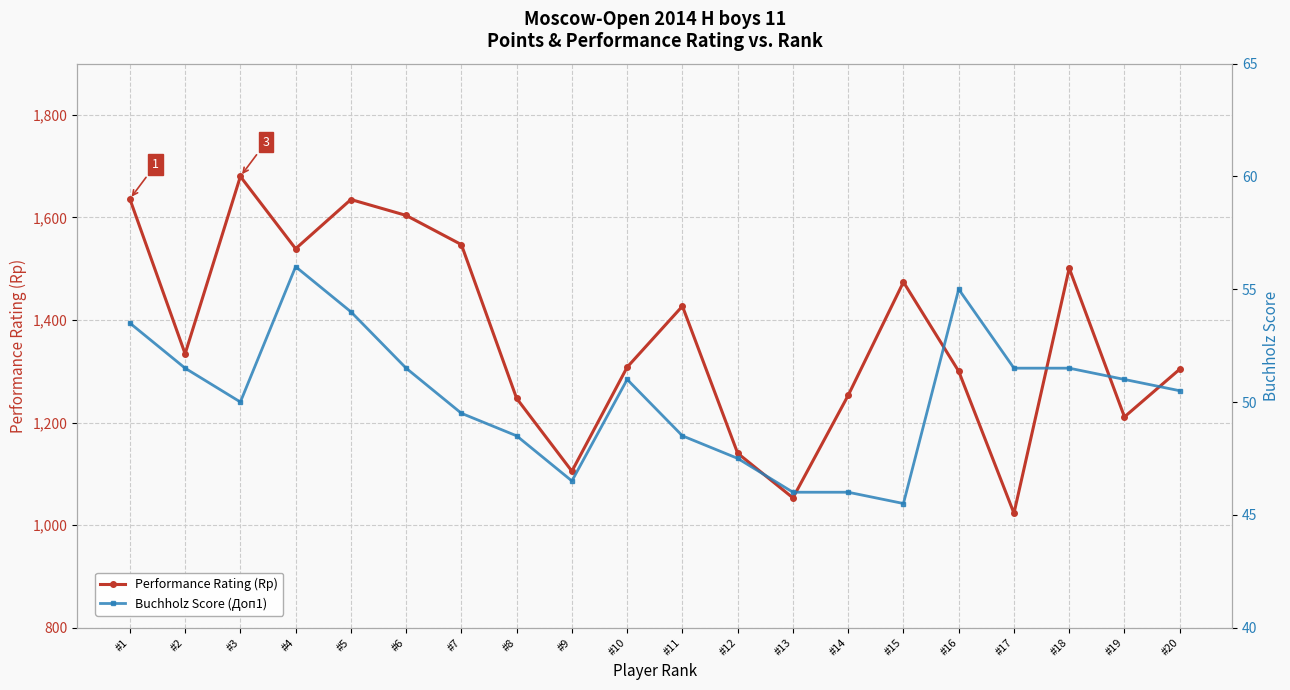

How many data points in Performance Rating (Rp) are less than 1334?

10